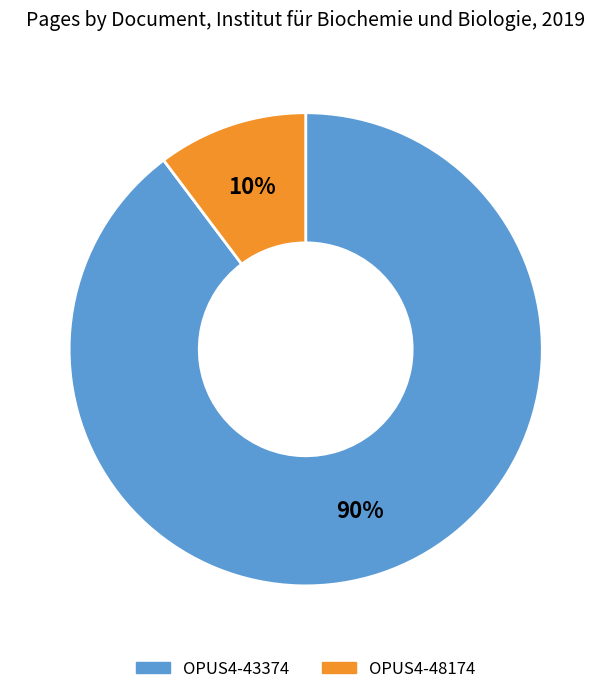

How many segments does this pie chart have?

2